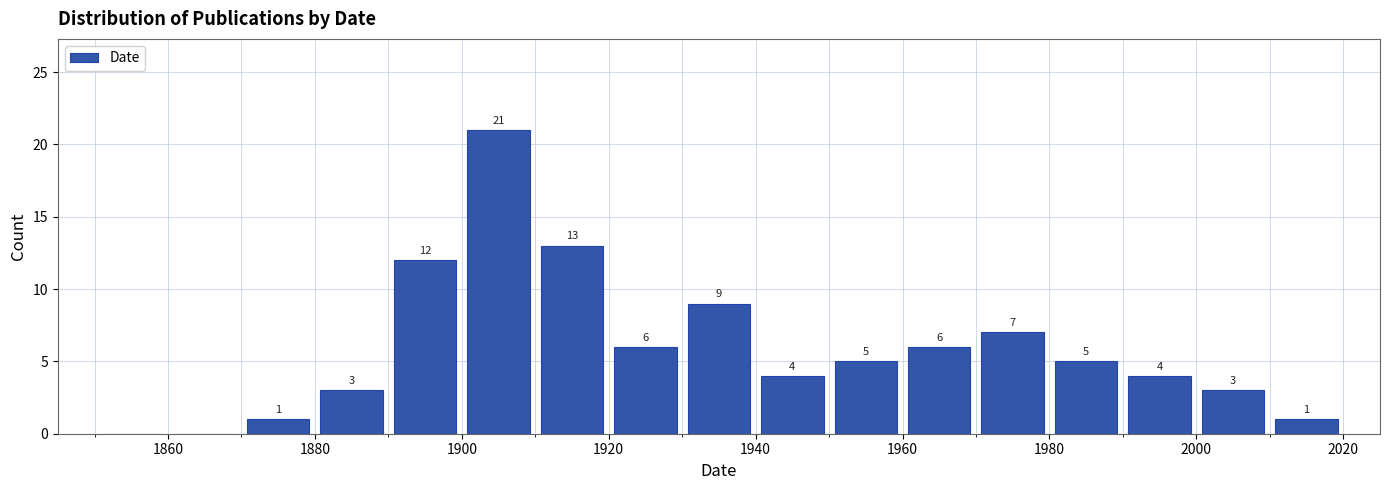

Which range on the x-axis has the tallest bar?

1900 to 1910